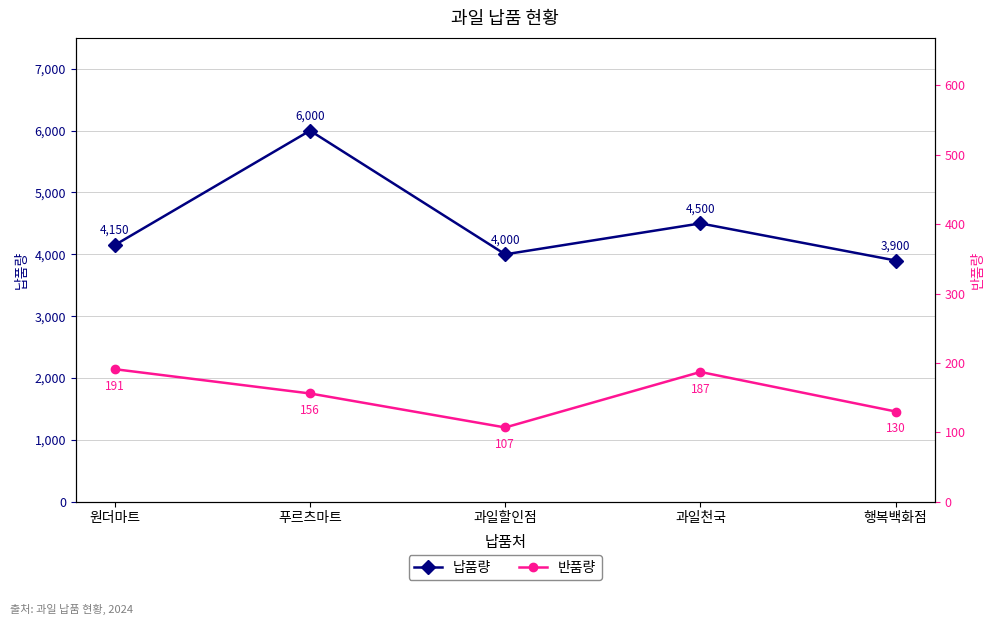

Is this an area chart (filled region under the line)?

No